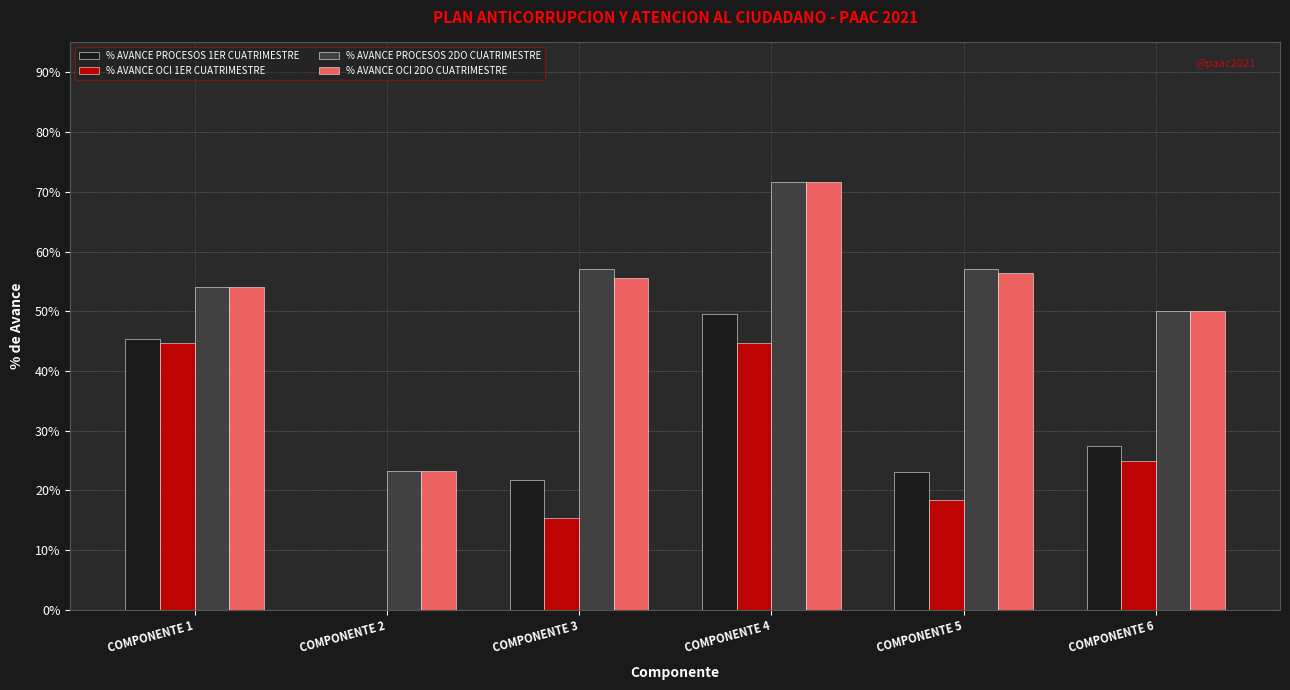

What is the greatest value displayed?

71.7